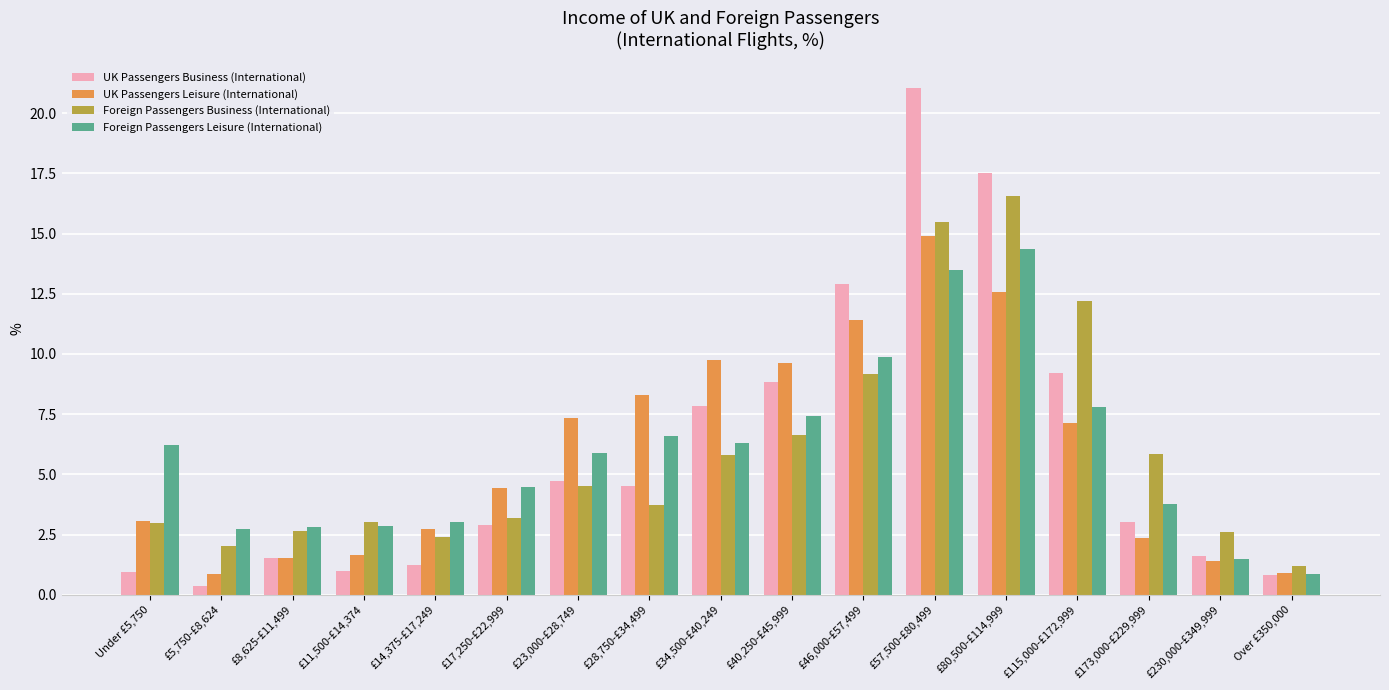

The value of UK Passengers Leisure (International) at £34,500-£40,249 is 12.7. True or false?

False